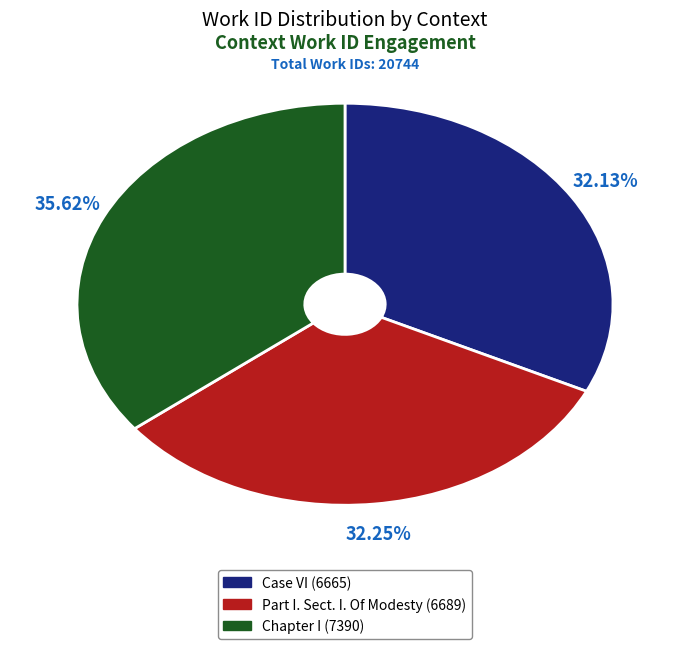

To the nearest percent, what portion does Part I. Sect. I. Of Modesty represent?

32%